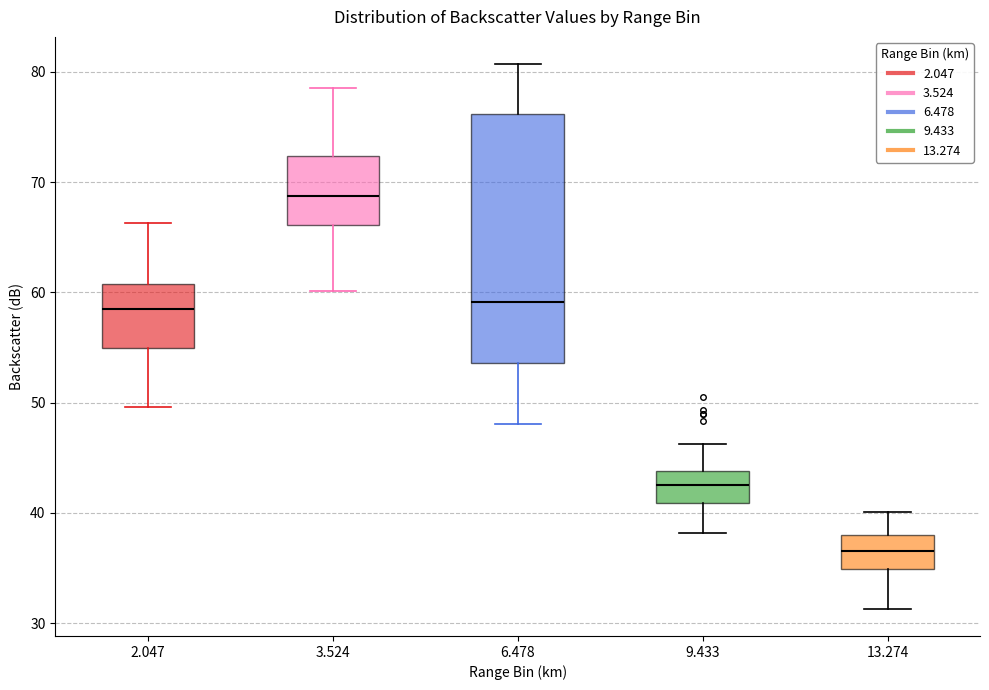

Which box has the highest median line?

3.524